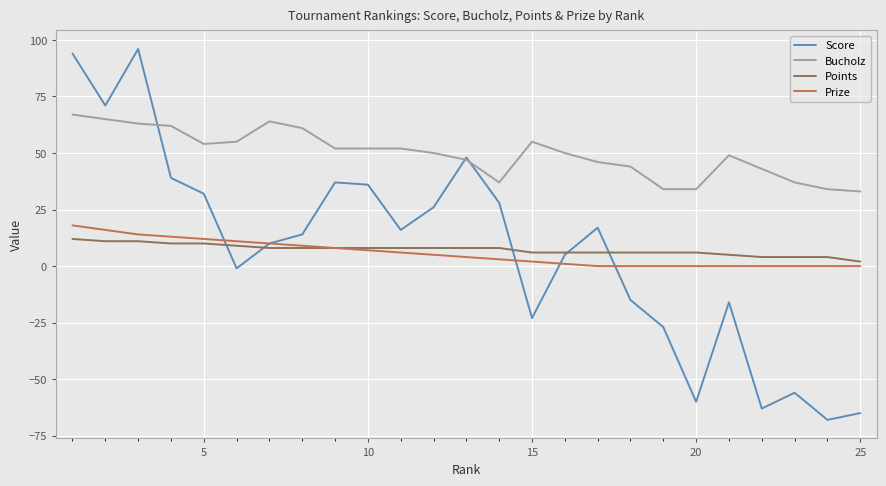

True or false: Bucholz and Prize cross at least once.

False